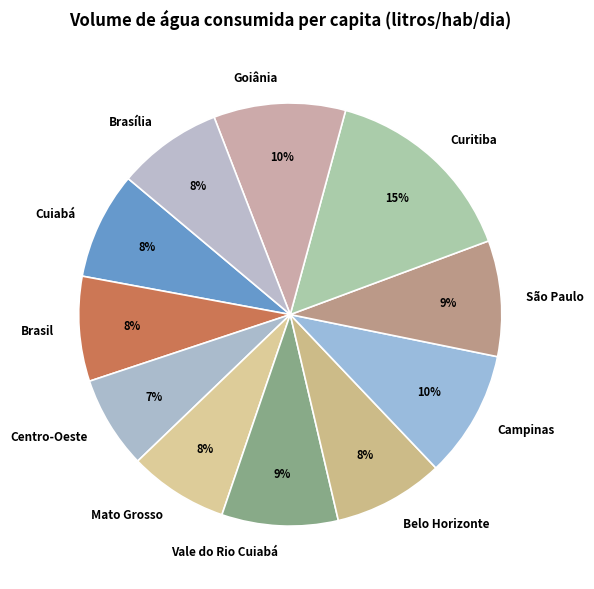

How many slices are in this pie chart?

11